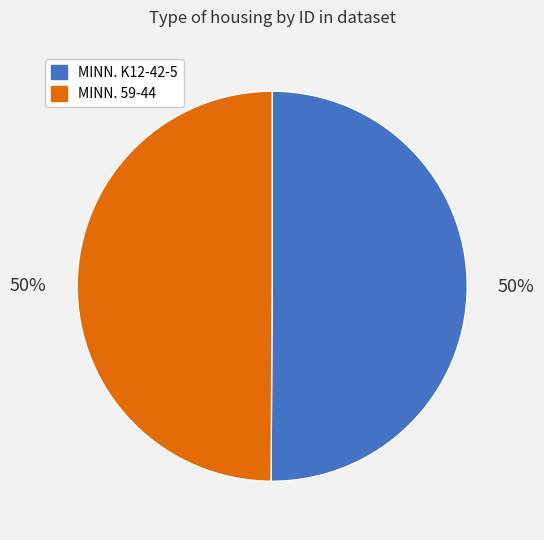

Is it true that MINN. K12-42-5 is 38% of the pie?

False